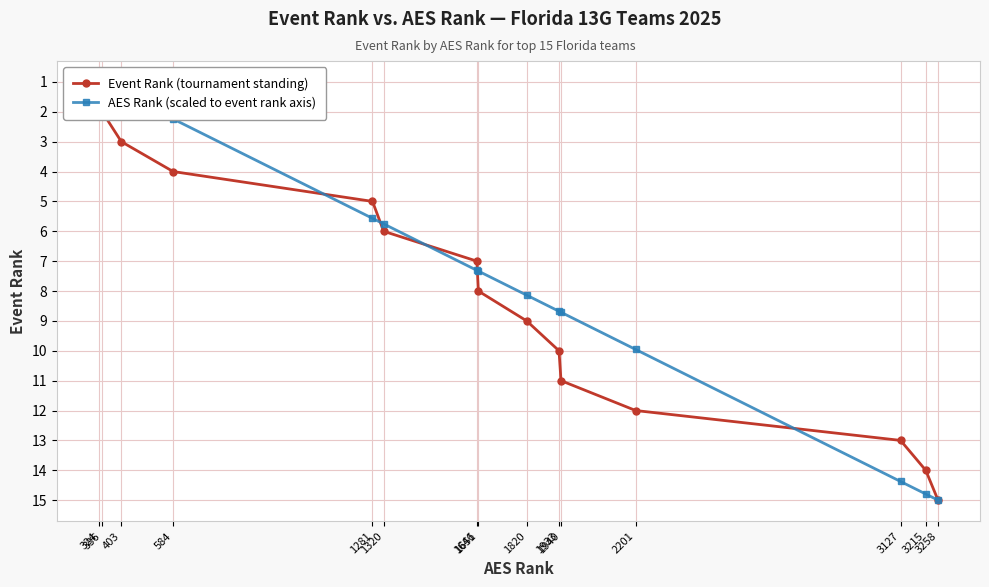

Reading left to right, transcribe all the data shown in this chart.

Event Rank (tournament standing): 1.0	2.0	3.0	4.0	5.0	6.0	7.0	8.0	9.0	10.0	11.0	12.0	13.0	14.0	15.0
AES Rank (scaled to event rank axis): 1.0	1.1	1.4	2.2	5.6	5.8	7.3	7.3	8.1	8.7	8.7	10.0	14.4	14.8	15.0